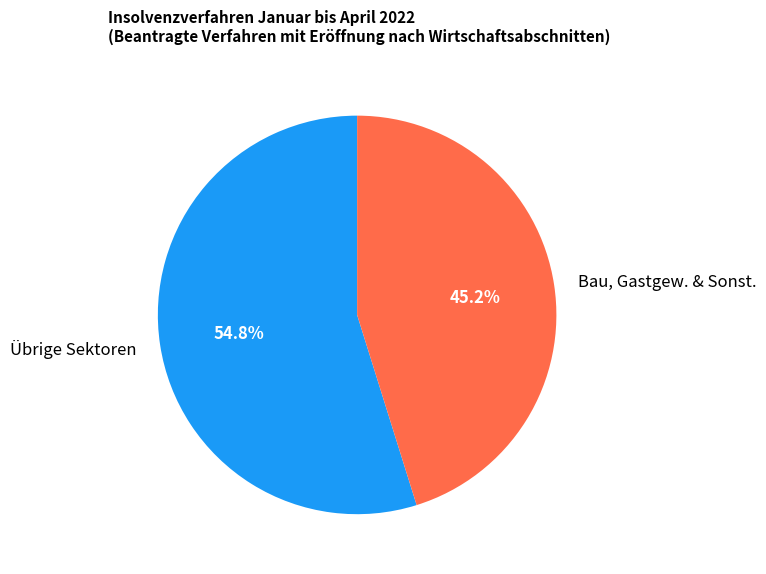

What is the smallest slice in the pie chart?

Bau, Gastgew. & Sonst.